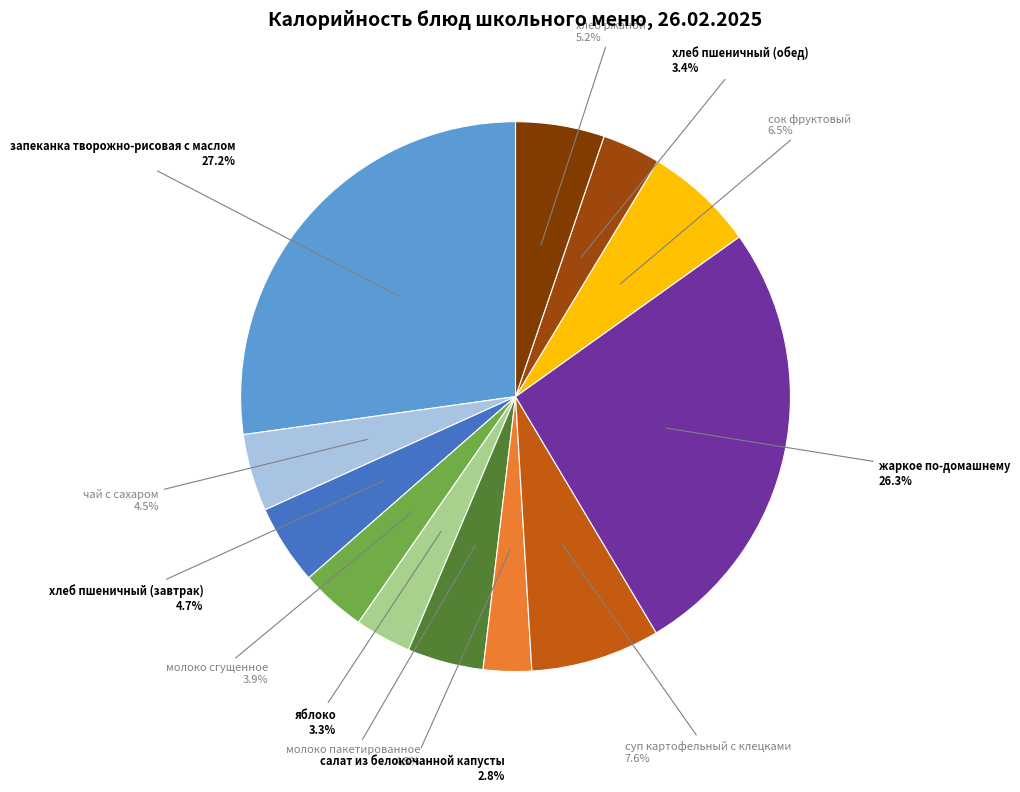

To the nearest percent, what is the average slice percentage?

8%